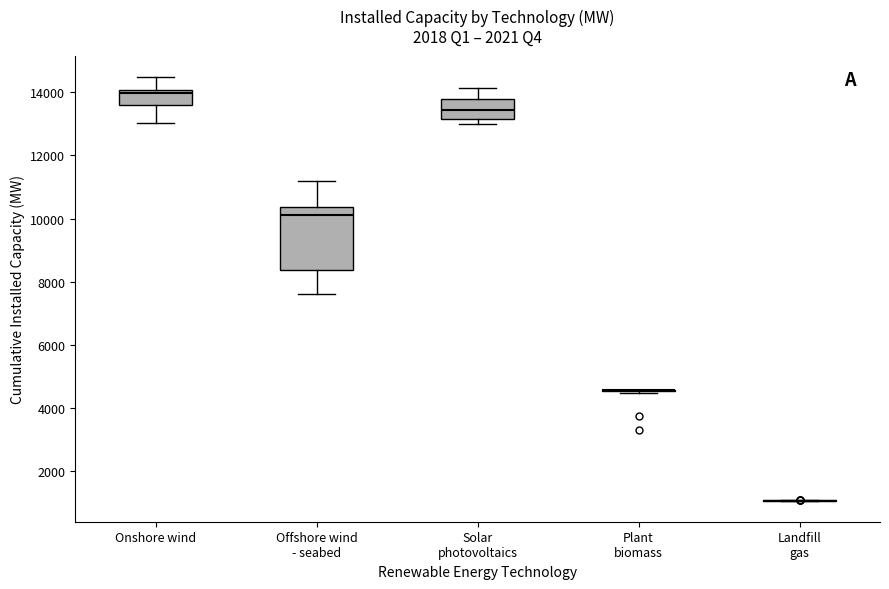

Reading left to right, transcribe this box plot: for each box, give where its median line is, the range the box spans, and where its two whiskers end, as read against the y-axis. The values are not printed on the chart, so give them approximately, as read against the axis.

Onshore wind: median 14000 (just below the box's upper edge), box 13600 to 14000, whiskers 13000 to 14400
Offshore wind - seabed: median 10200, box 8400 to 10400, whiskers 7600 to 11200
Solar photovoltaics: median 13400, box 13200 to 13800, whiskers 13000 to 14200
Plant biomass: box collapsed to a line at 4600, whiskers 4400 to 4600
Landfill gas: box collapsed to a line at 1000, whiskers 1000 to 1000